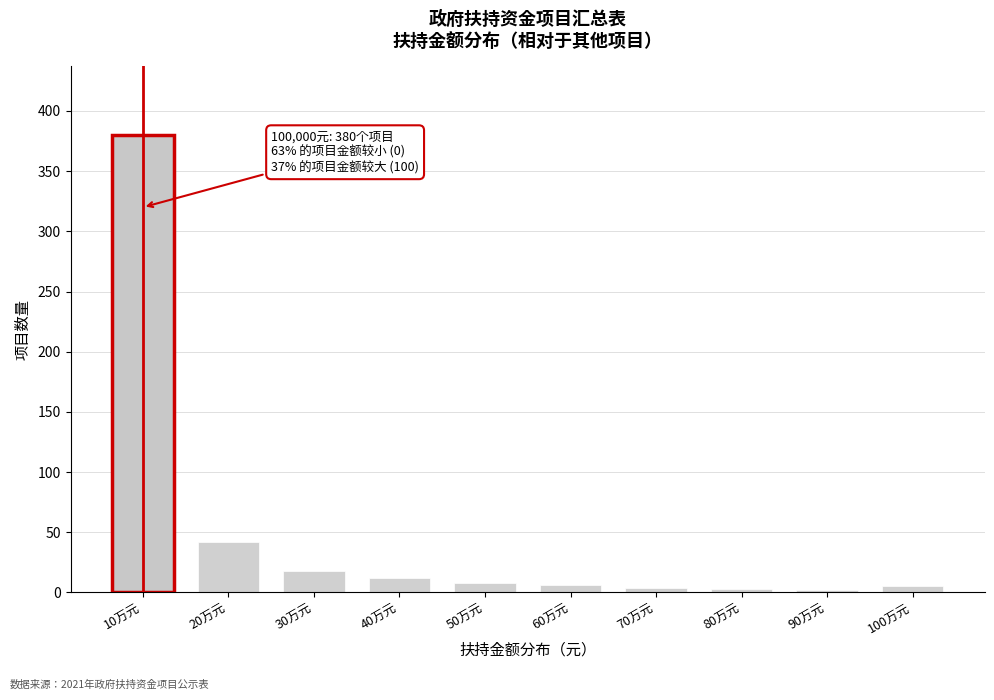

What is the label of the 2nd bar from the right?

90万元